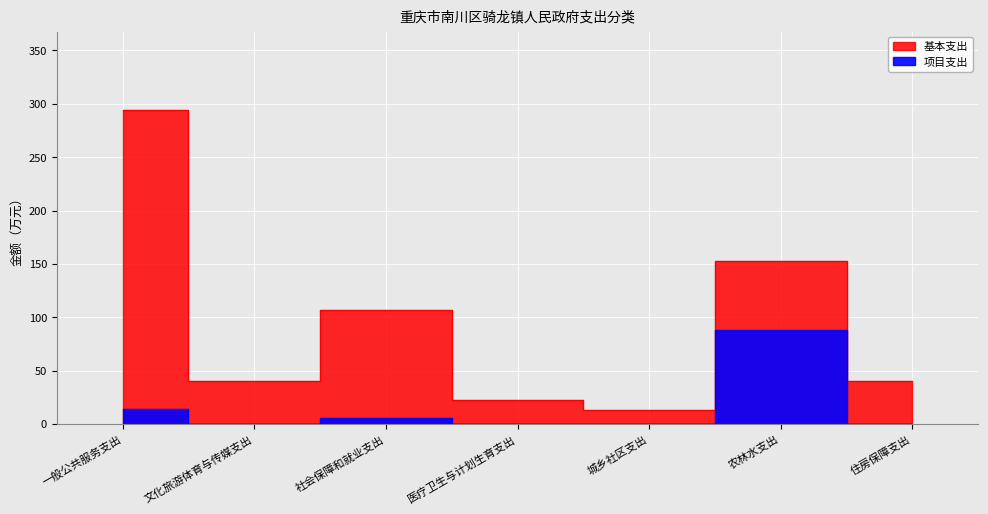

Which has a higher value, 社会保障和就业支出 or 农林水支出?

农林水支出